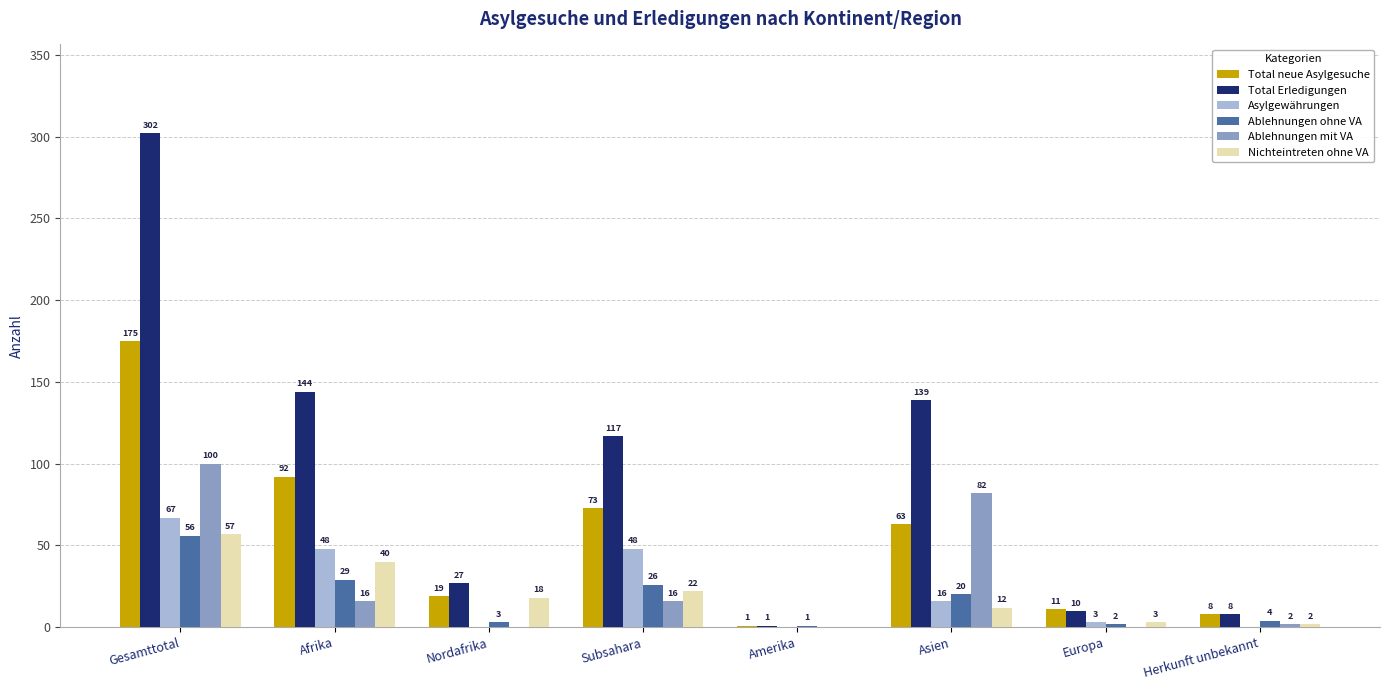

True or false: Total neue Asylgesuche has a value of 39 at Afrika.

False